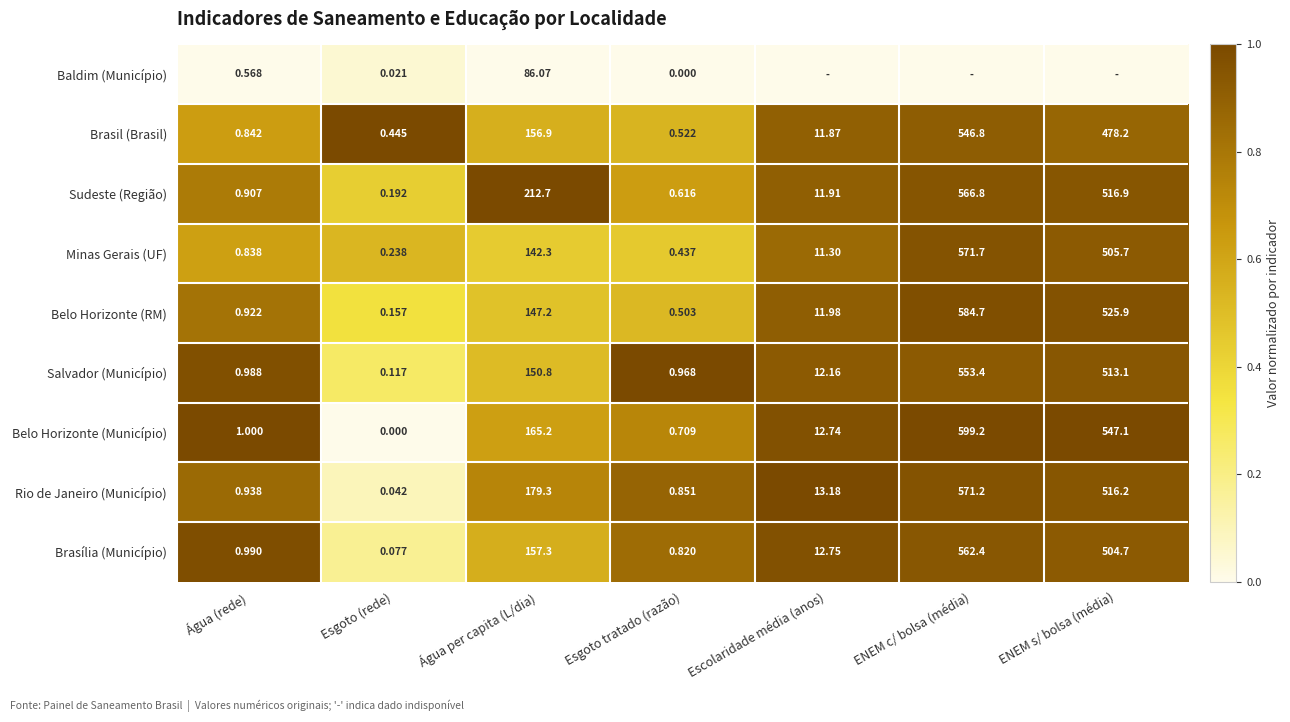

Which category has the highest value in the Sudeste (Região) series?

ENEM c/ bolsa (média)